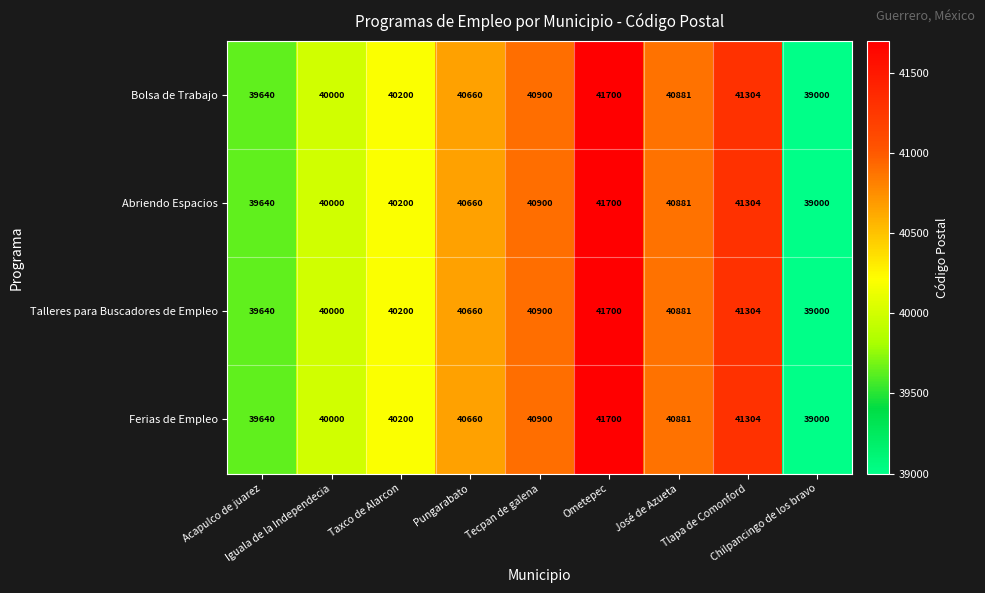

At how many categories does at least one series exceed 40699?

4